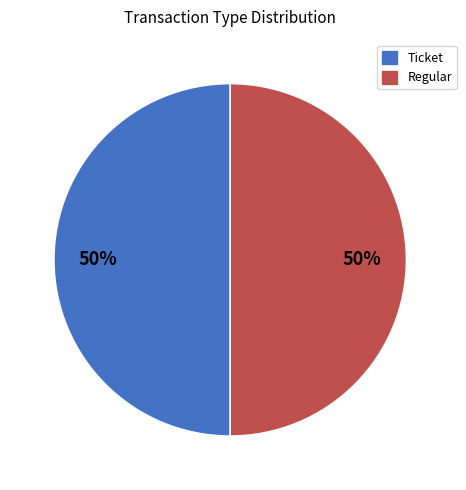

How many slices are in this pie chart?

2